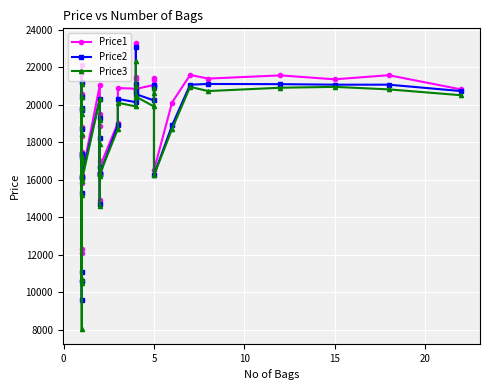

The Price1 series shows 32818 at 33. True or false?

False